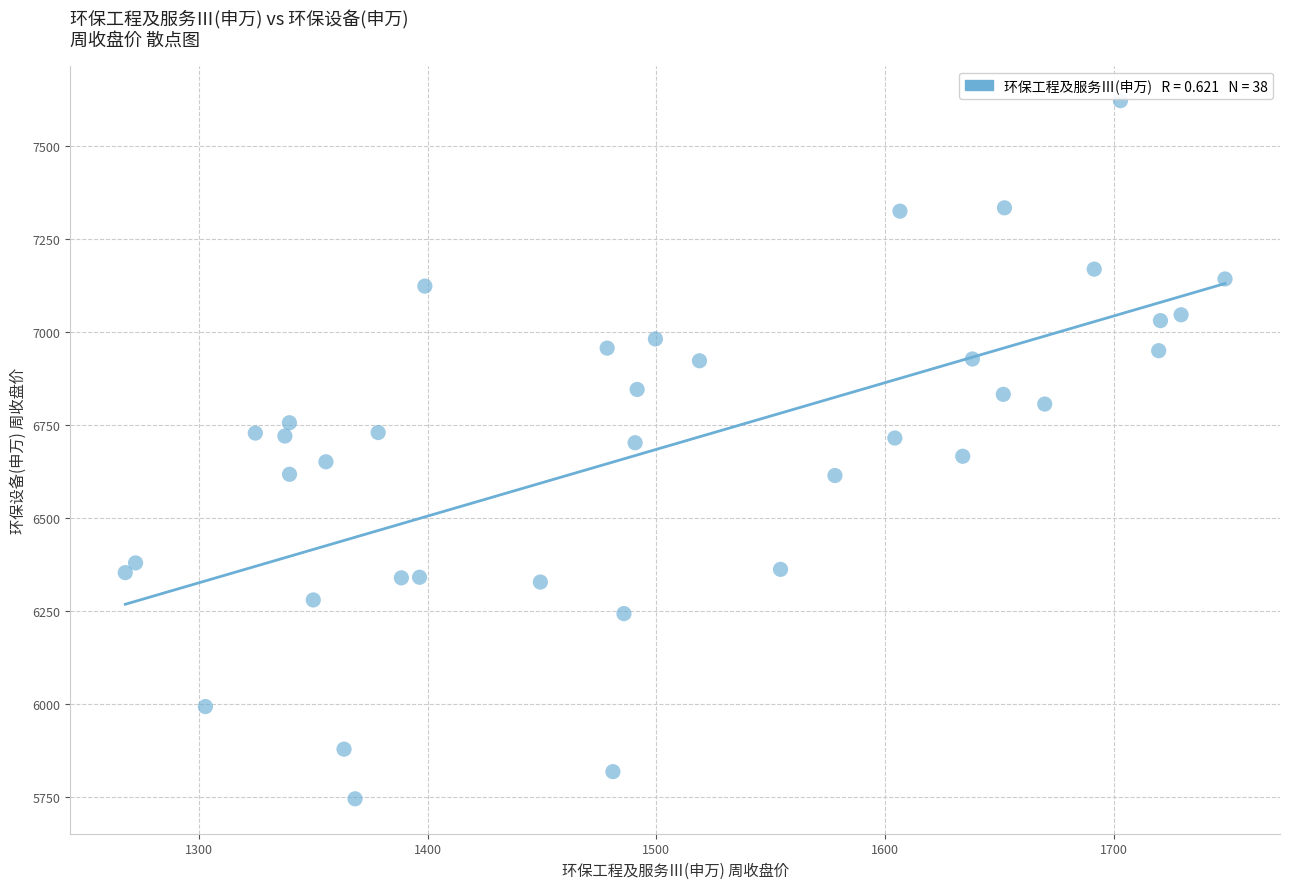

What is the range of X values (max minus min)?

480.8